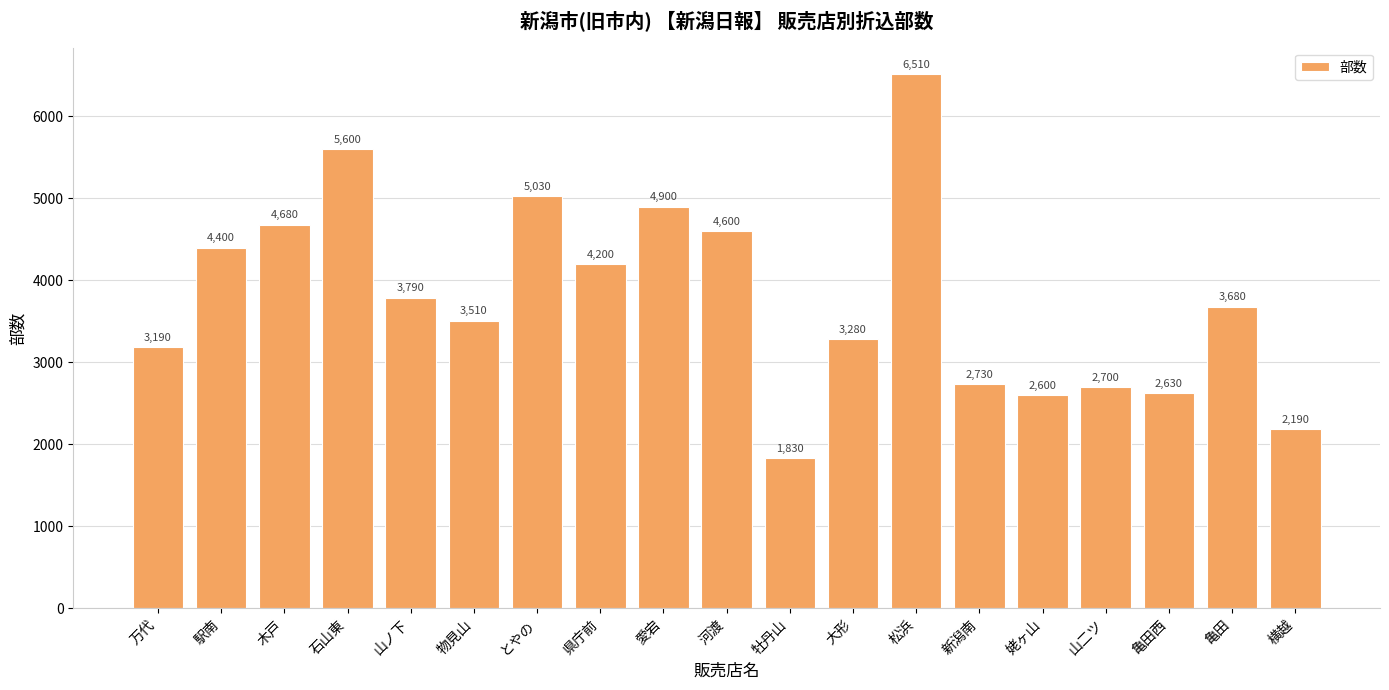

Which label corresponds to the largest value in the chart?

松浜